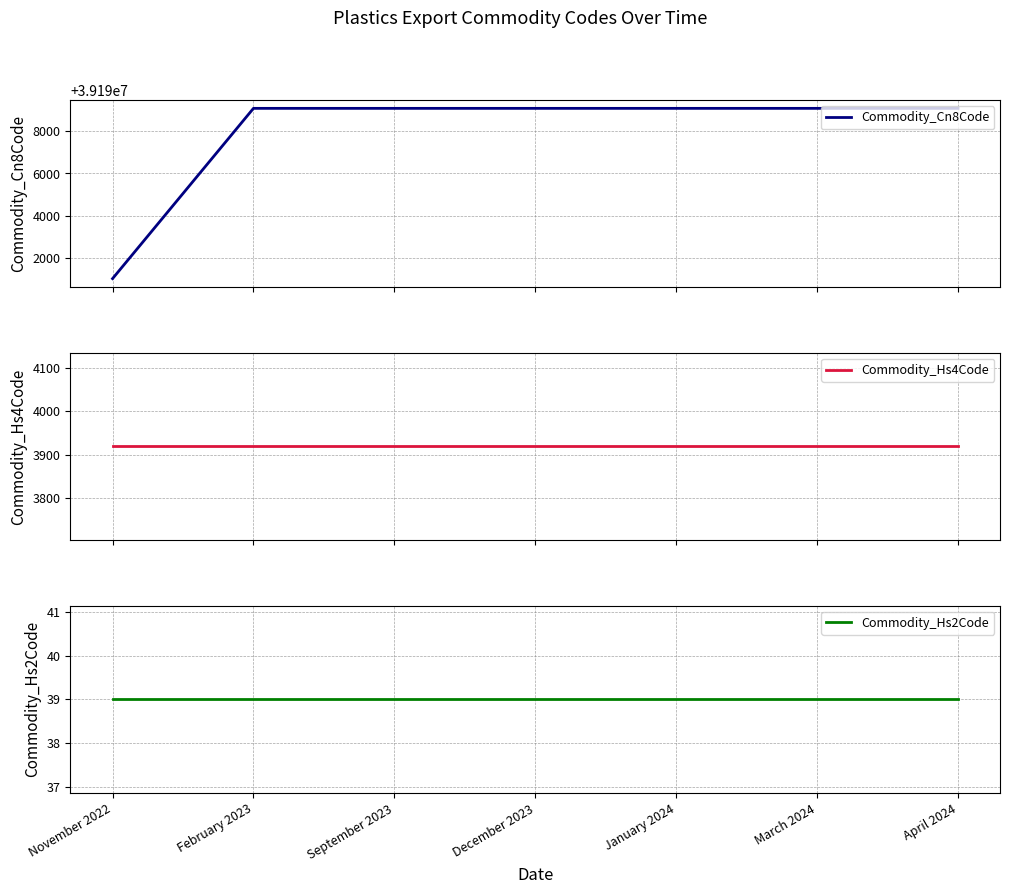

How many categories are shown in the chart?

7